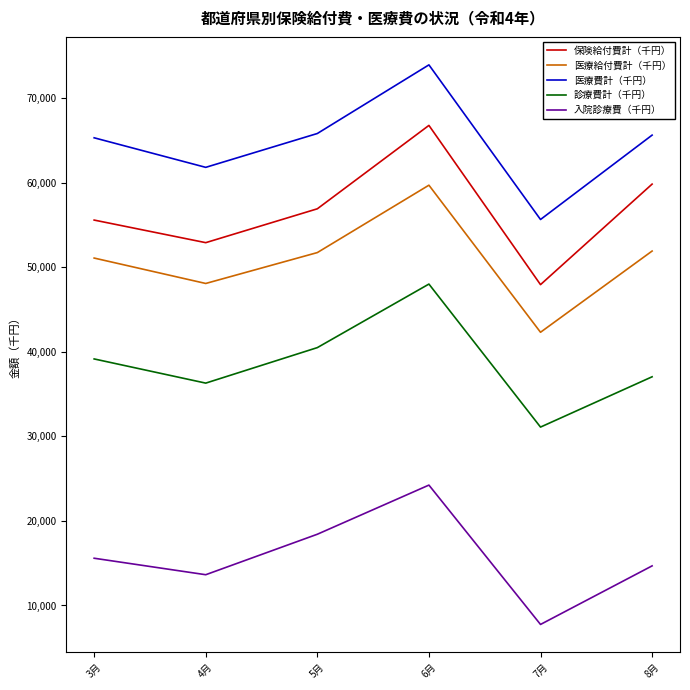

True or false: 保険給付費計（千円） and 医療費計（千円） intersect in this chart.

False